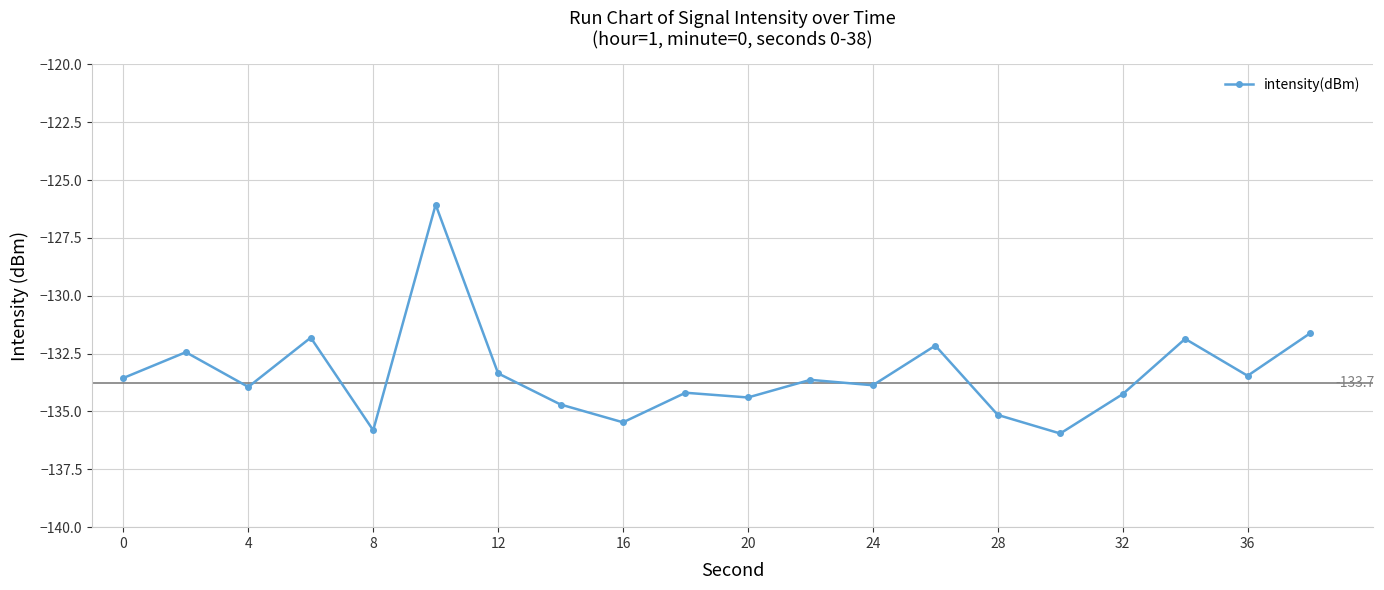

What is the minimum value shown in the chart?

-136.0